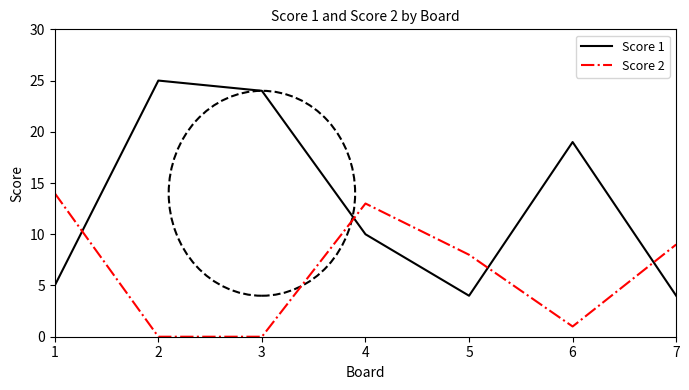

Which series changed the most between 4 and 7?

Score 1